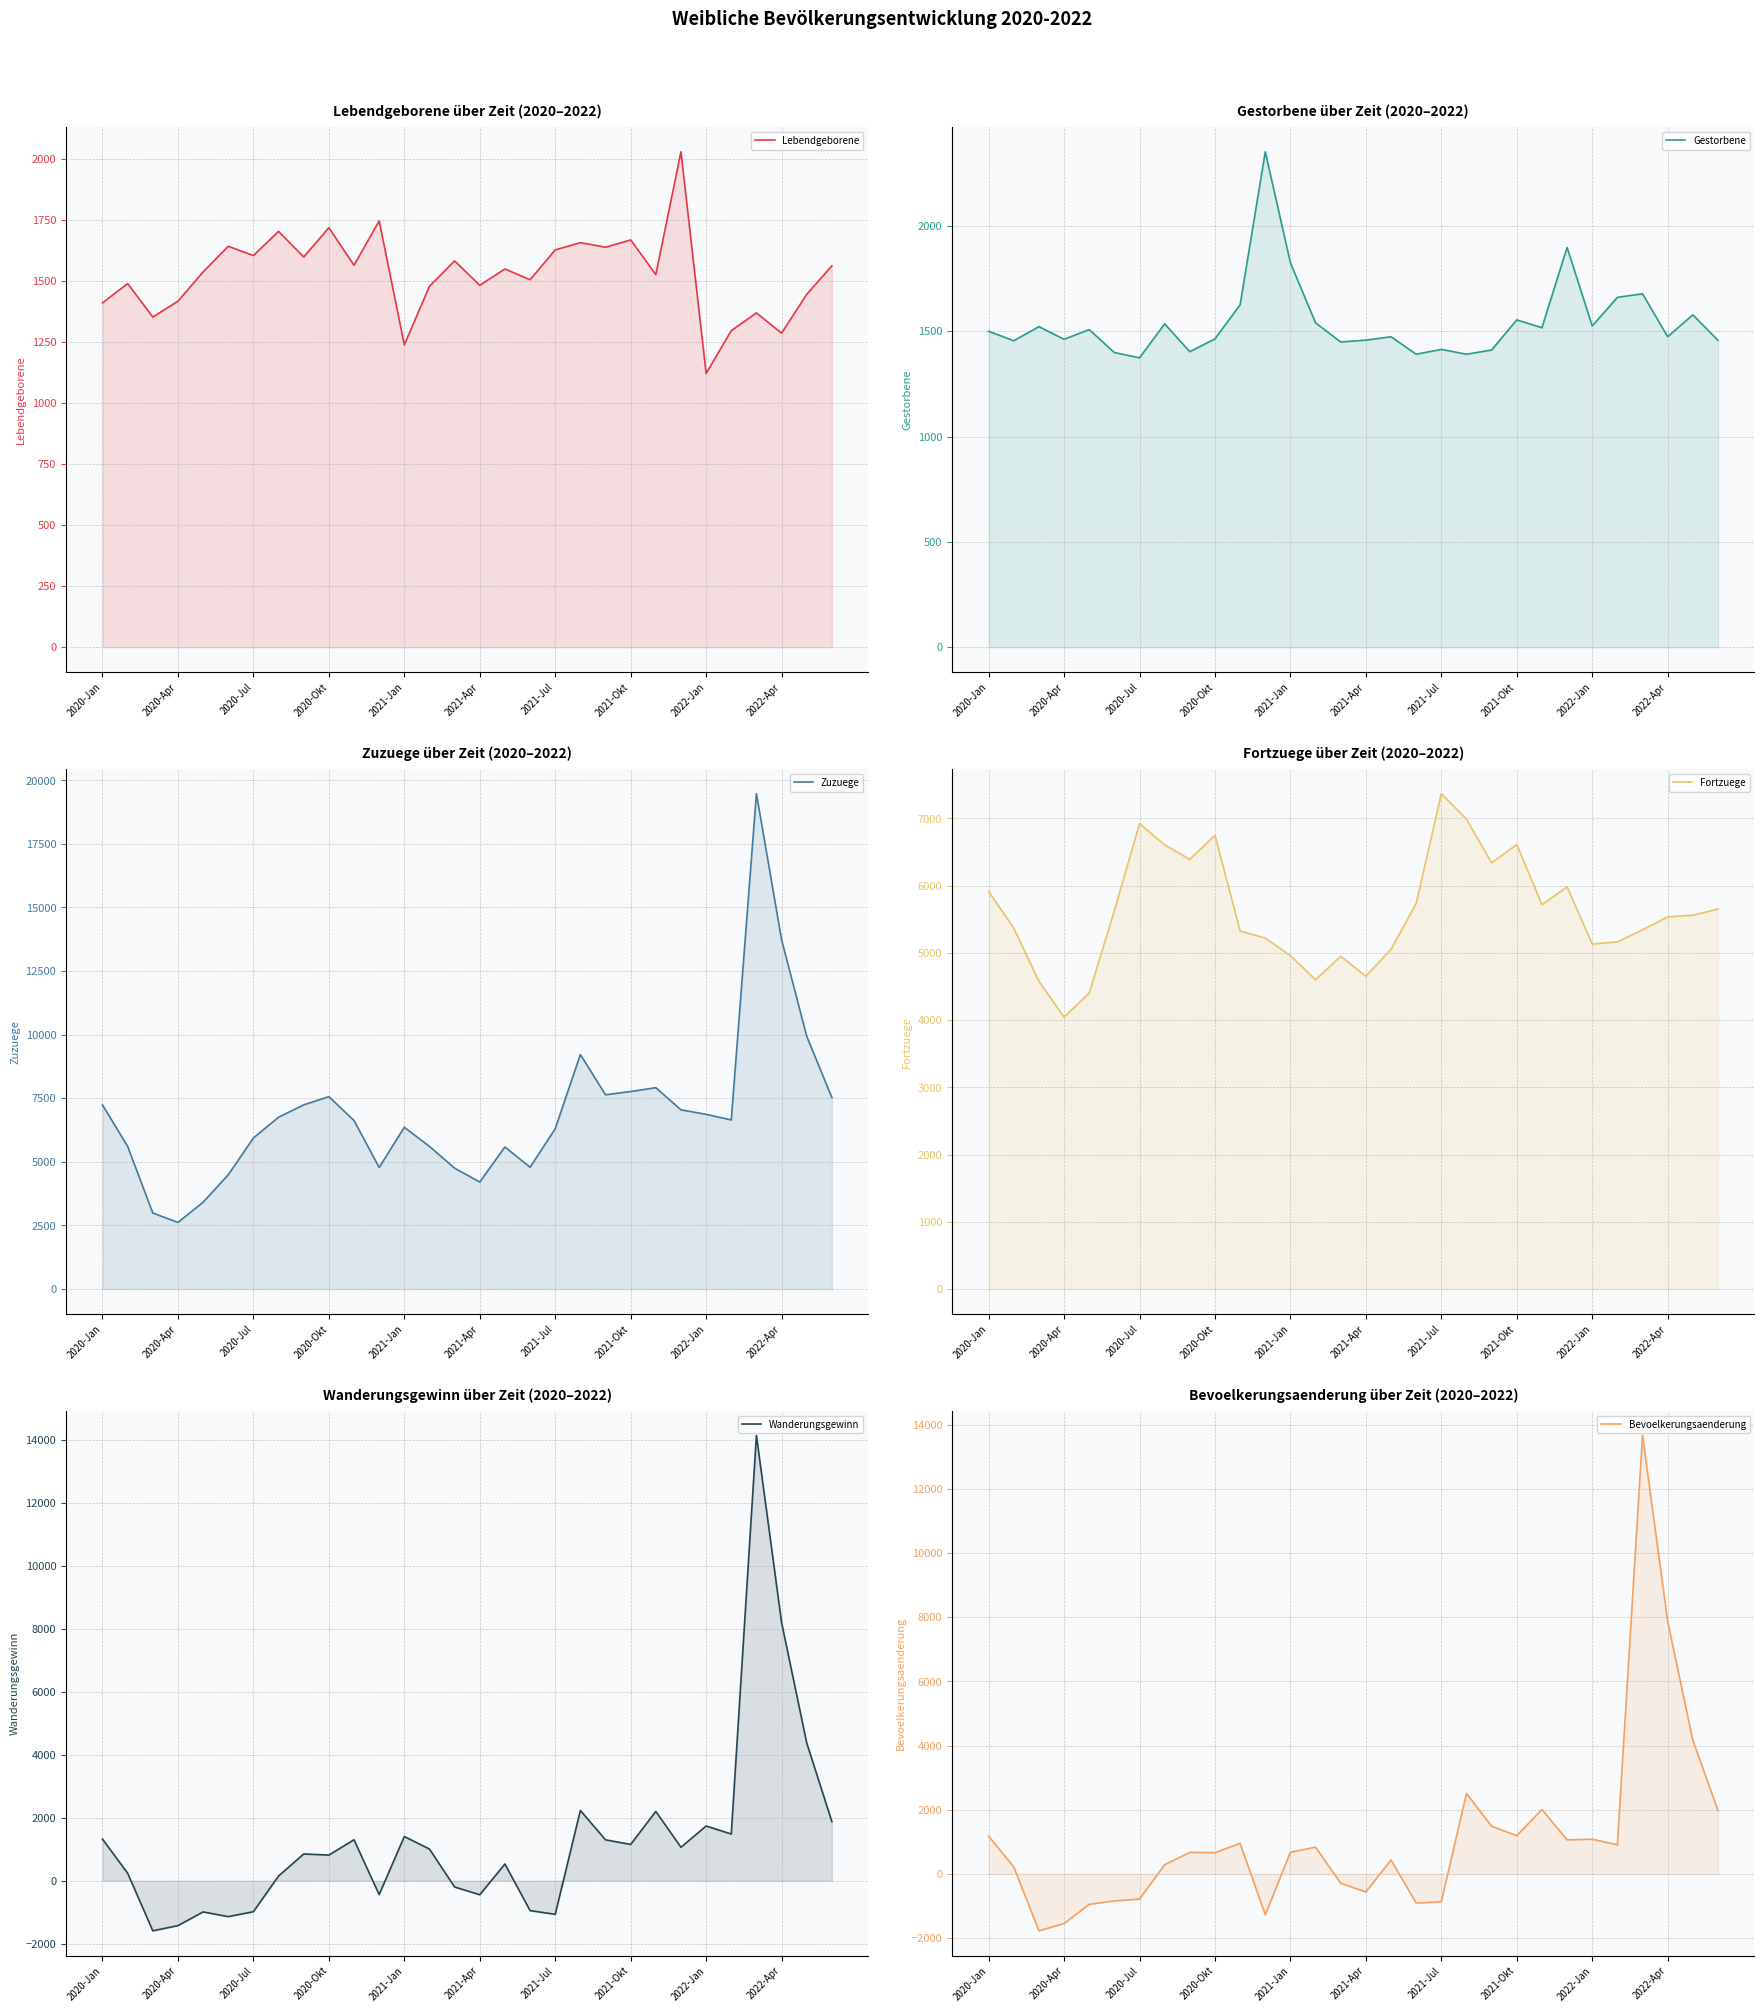

In Wanderungsgewinn, how many points are lower than both neighbors (excluding endpoints)?

9